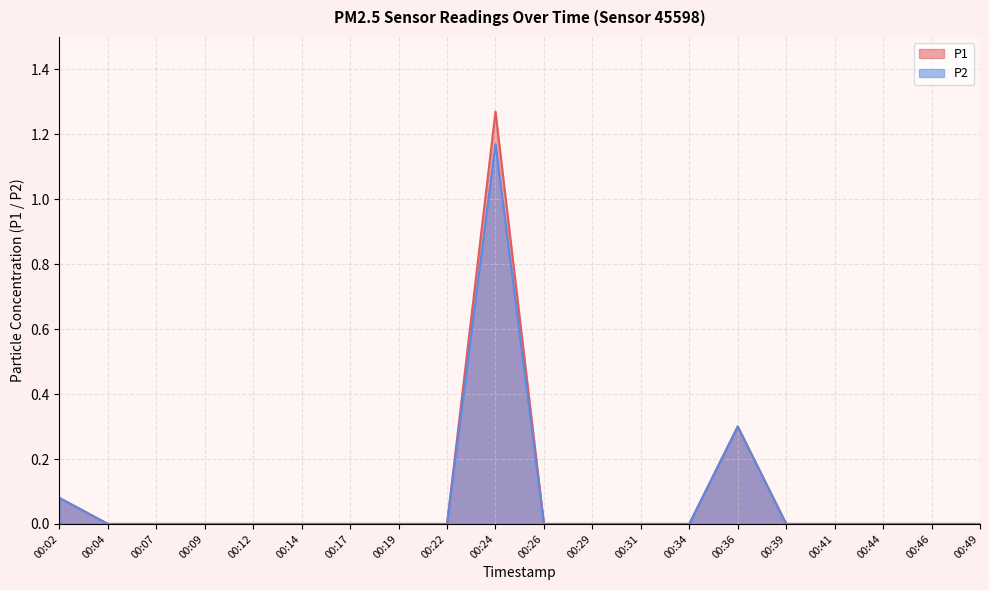

True or false: P1 has a value of 0.0 at 00:22.

True